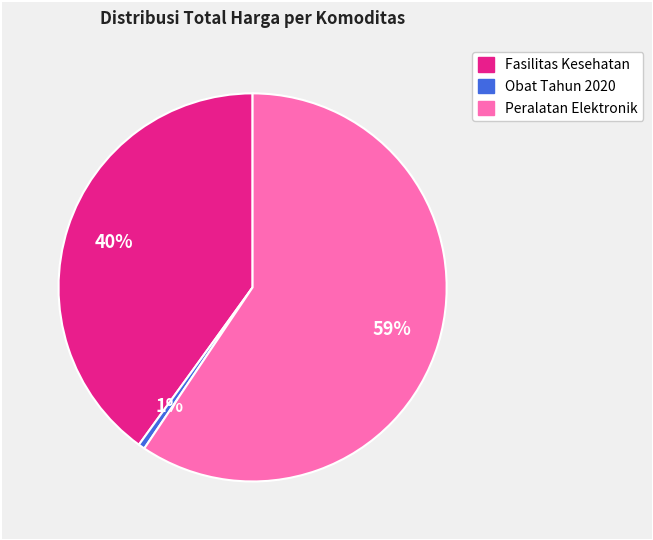

How many segments does this pie chart have?

3